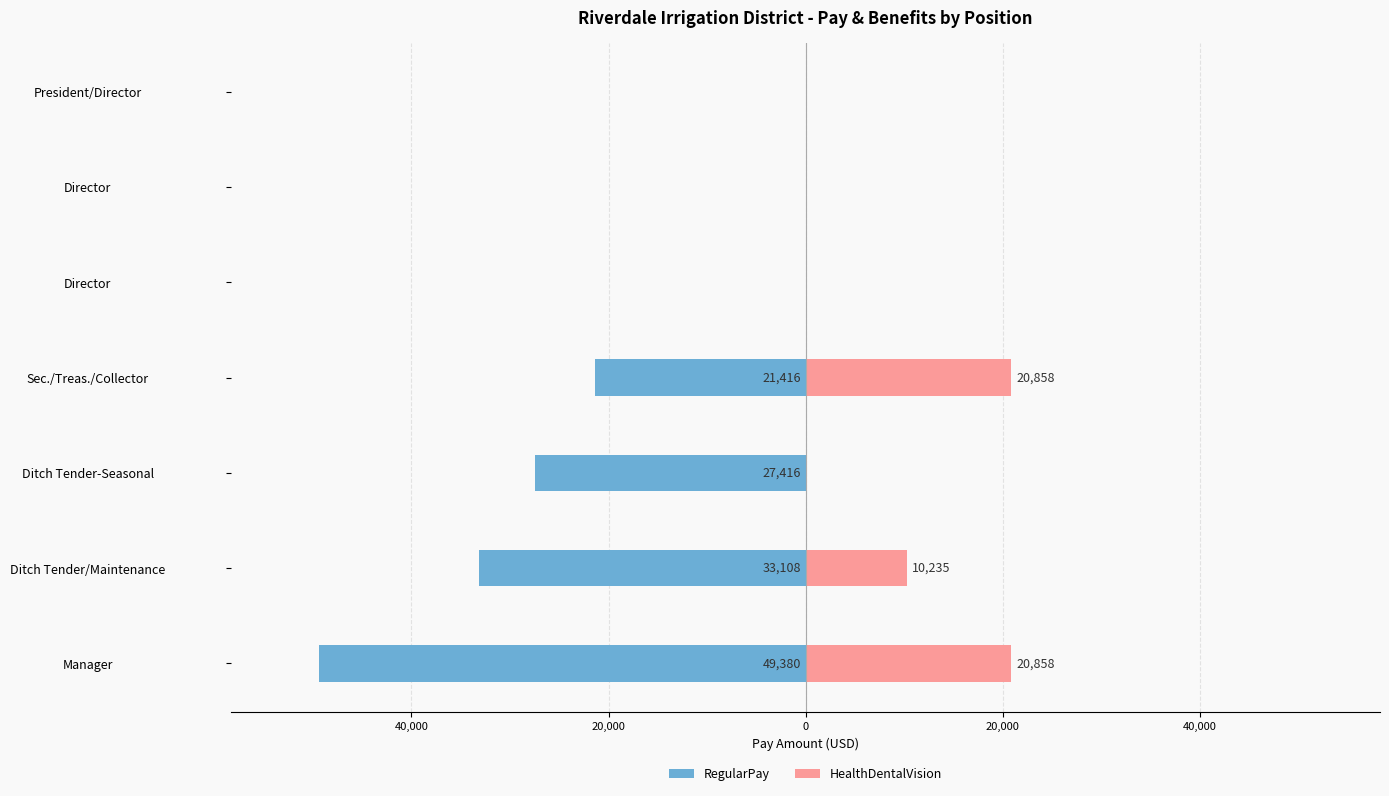

Reading right to left, transcribe all the data shown in this chart.

RegularPay: 0	0	0	-21416	-27416	-33108	-49380
HealthDentalVision: 0	0	0	20858	0	10235	20858